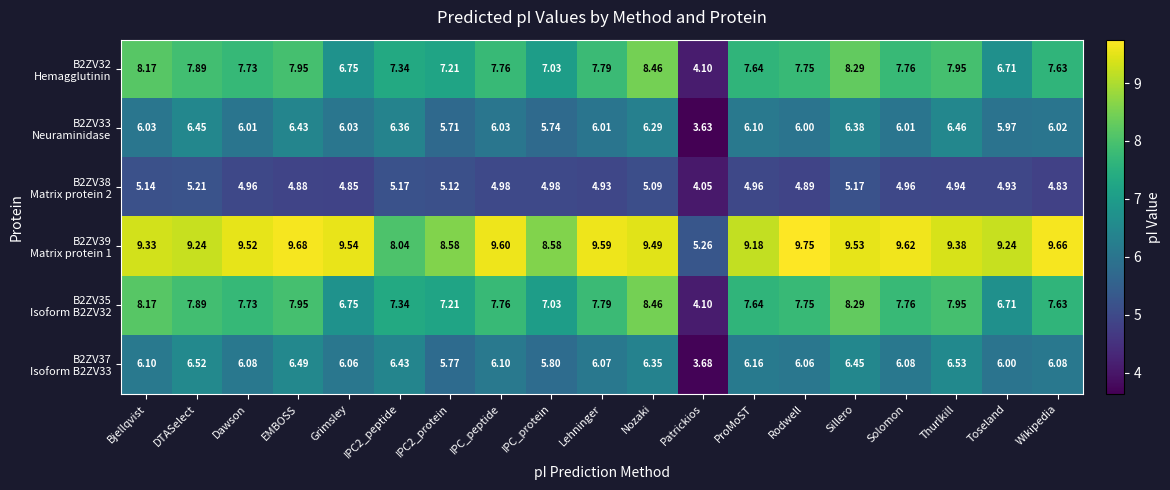

What is the difference between the highest and lowest values at Grimsley?

4.7